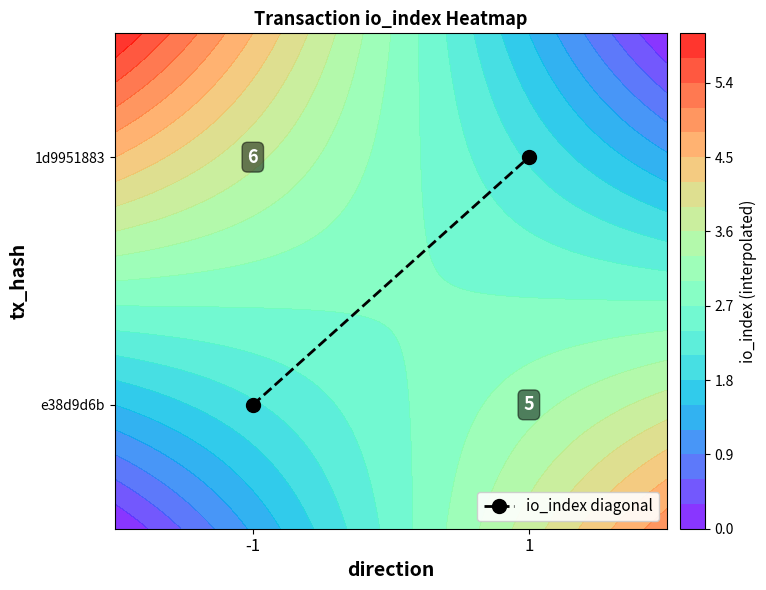

True or false: the data shows 1.0 at 1.

False